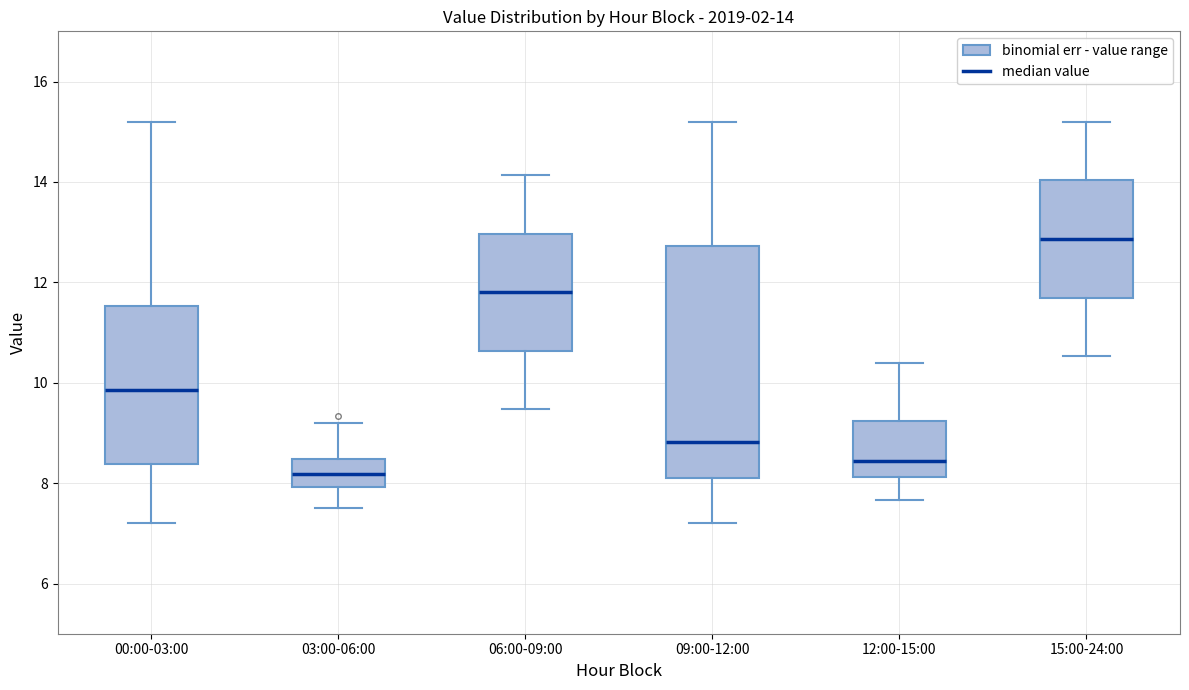

Which box is the tallest, from its lower edge to its upper edge?

09:00-12:00